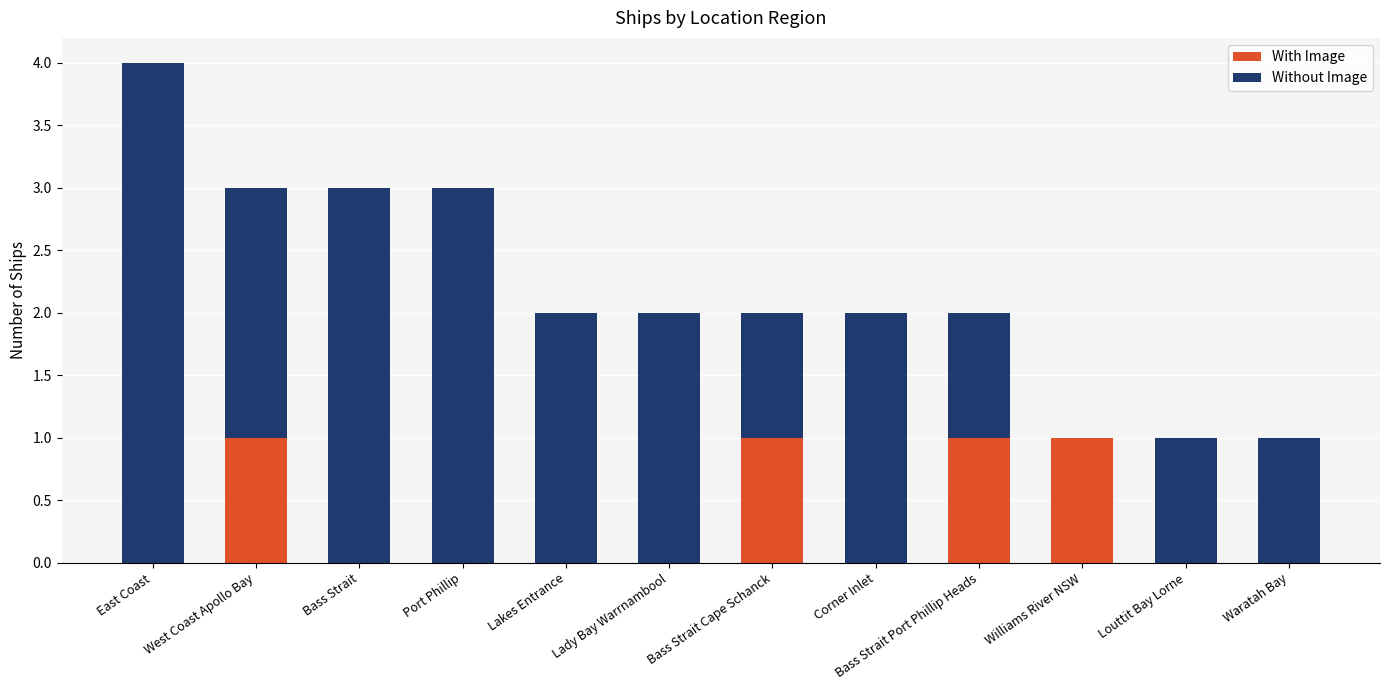

The With Image series shows 0 at Bass Strait. True or false?

True